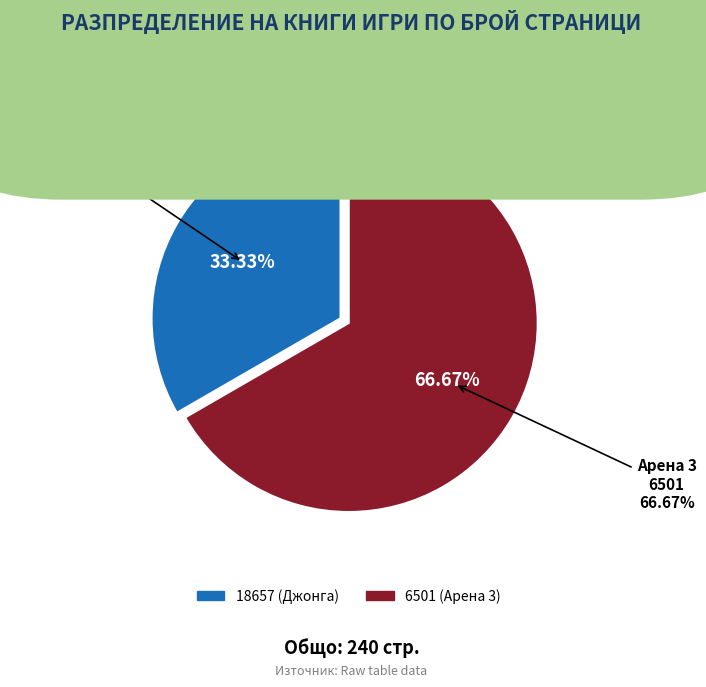

How many slices are in this pie chart?

2